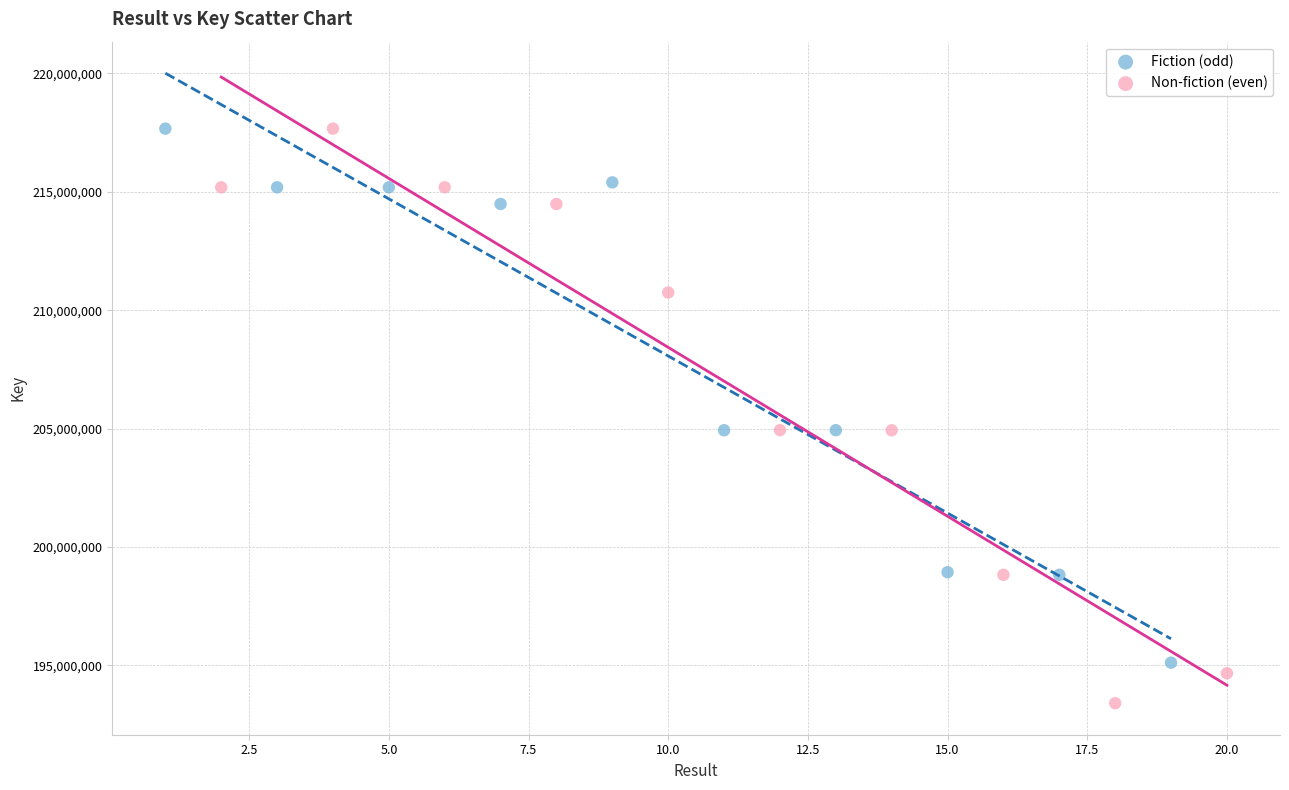

Which series contains the lowest Y value?

Non-fiction (even)